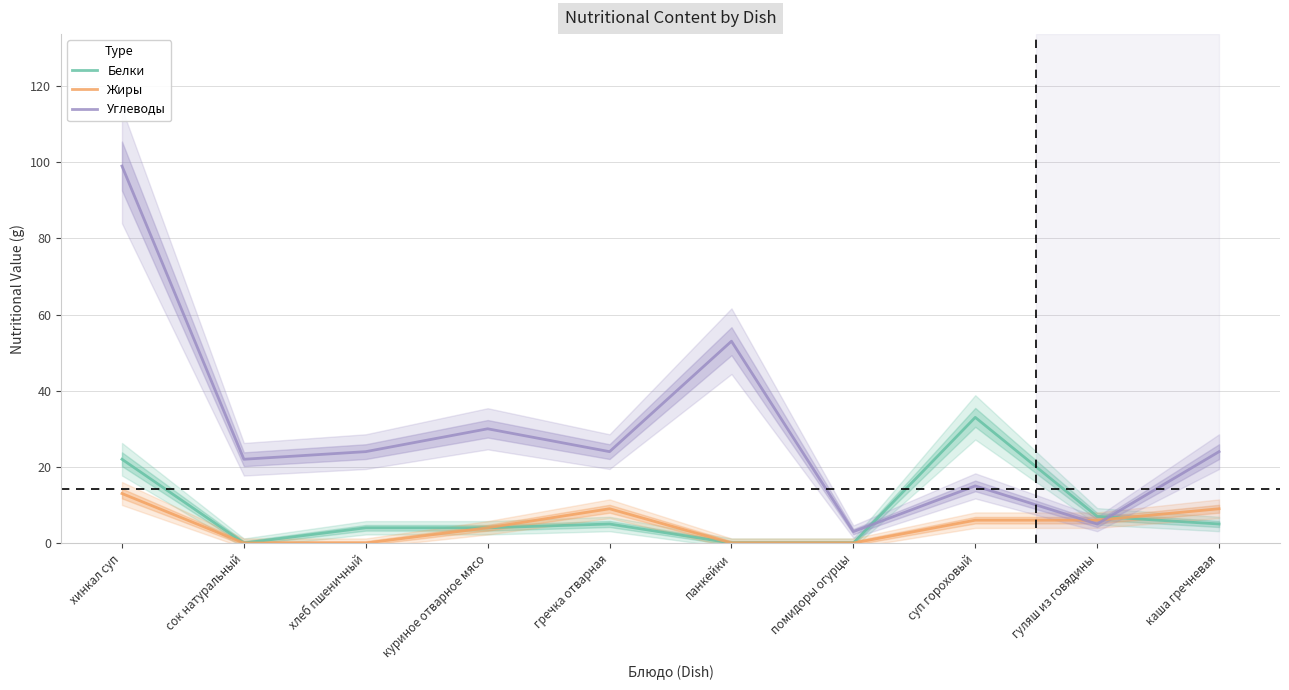

Which category has the lowest value in the Жиры series?

сок натуральный